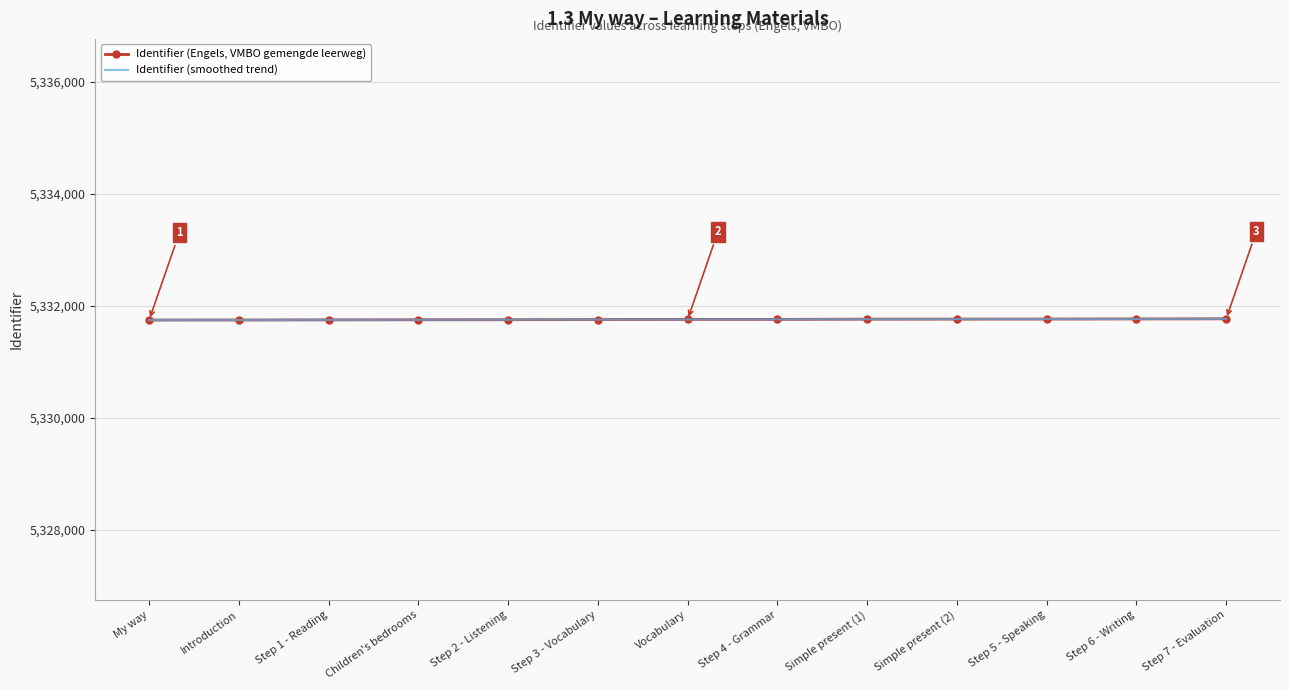

The Identifier (smoothed trend) series shows 9192332 at Children's bedrooms. True or false?

False